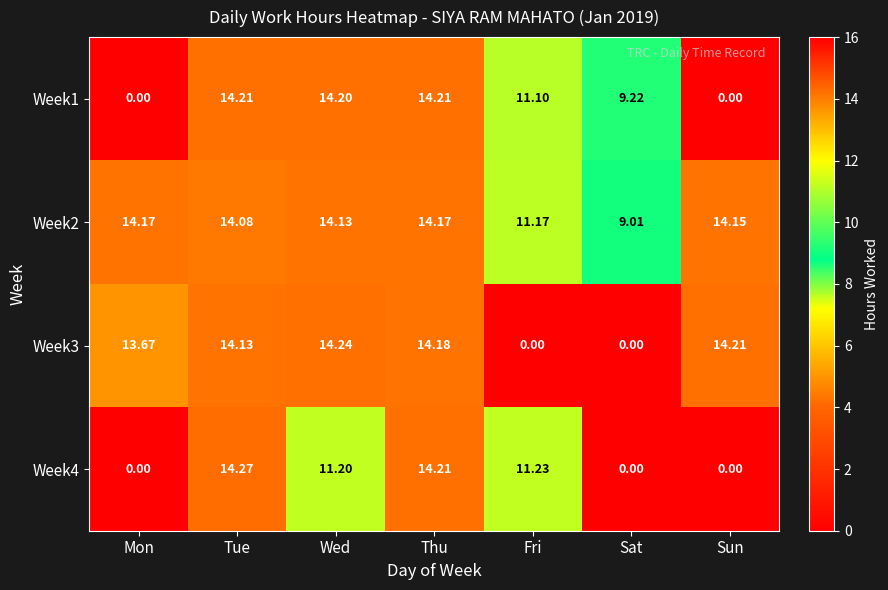

Where is Week2 nearest to the value 11?

Fri